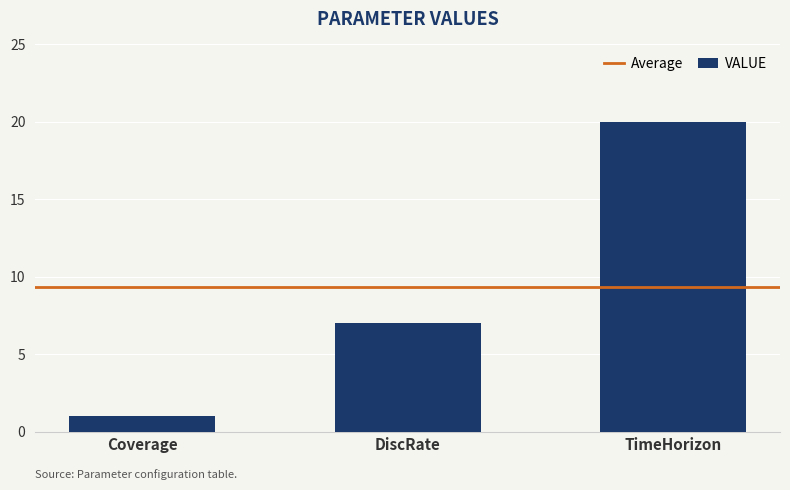

How many bars are there in total?

3